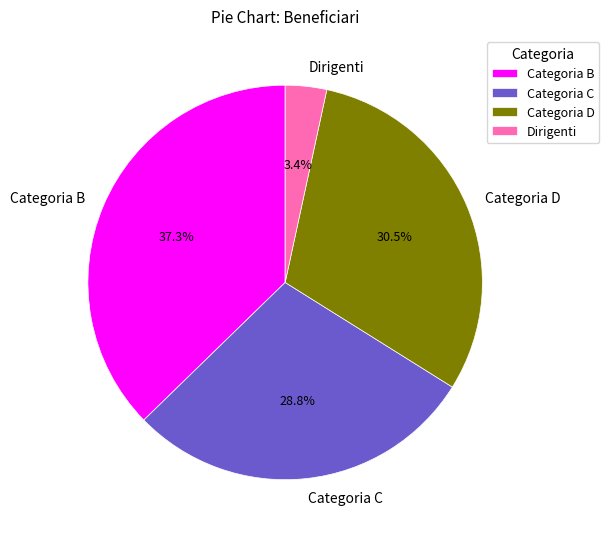

Is it true that Categoria C is 29% of the pie?

True